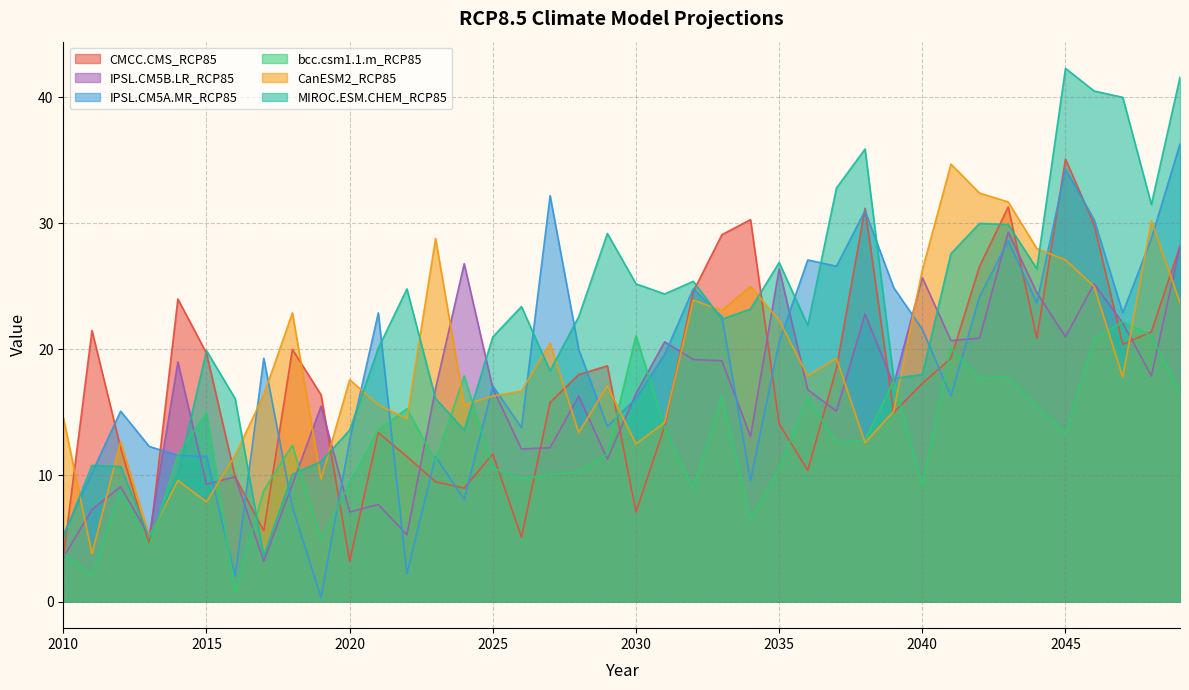

At which label does MIROC.ESM.CHEM_RCP85 first exceed 22?

2022